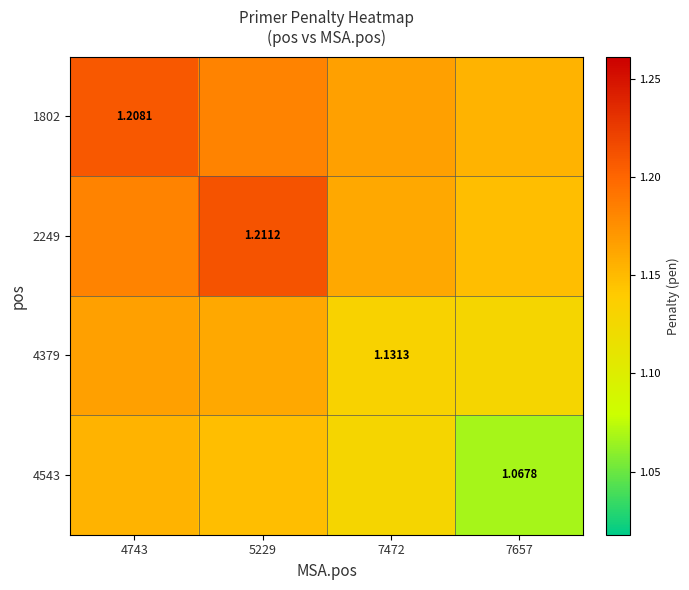

Is the value of 4379 at 5229 greater than the value of 2249 at 4743?

No